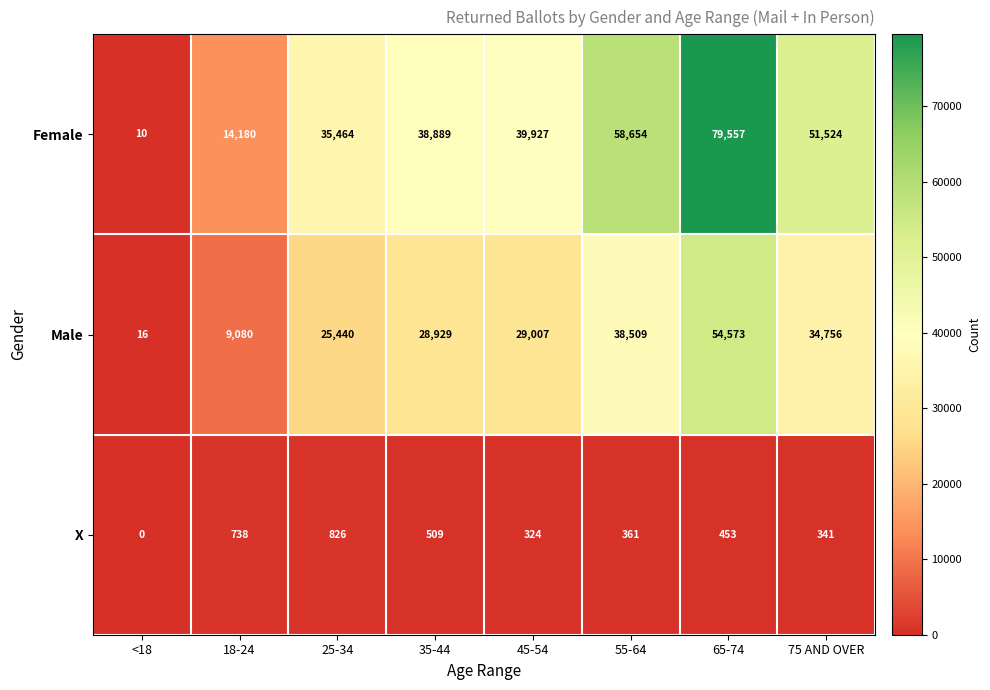

Is it true that Male equals 9080 at 18-24?

True